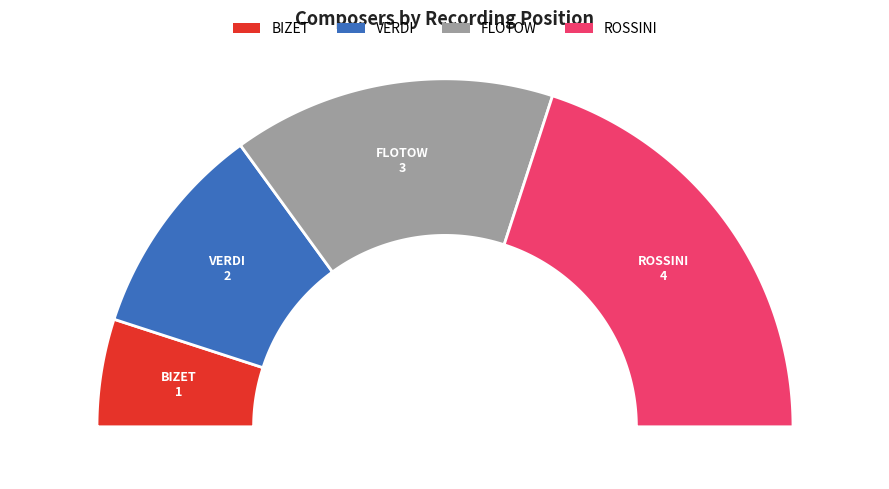

Is there any slice that represents more than half of the pie?

No